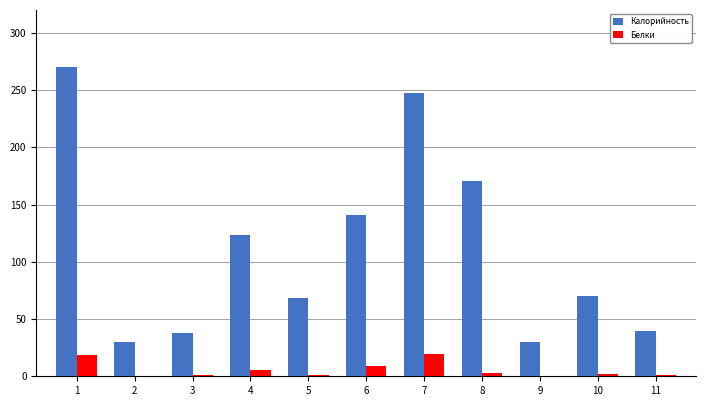

What is the greatest value displayed?

270.3